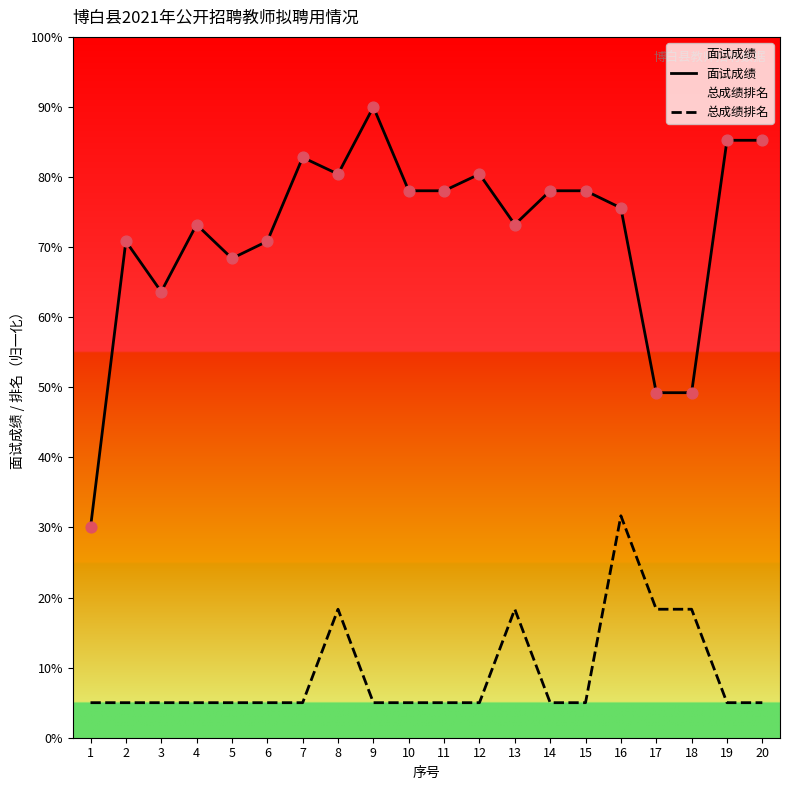

Which series has the largest total across all categories?

面试成绩